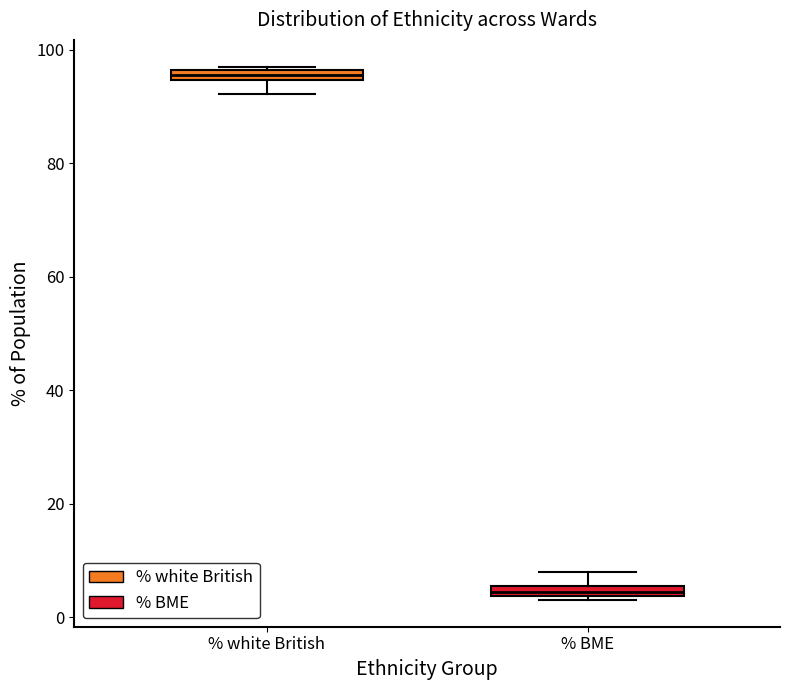

Where is the lower edge of the box for % BME on the y-axis? The values are not printed on the chart, so give them approximately, as read against the axis.

4